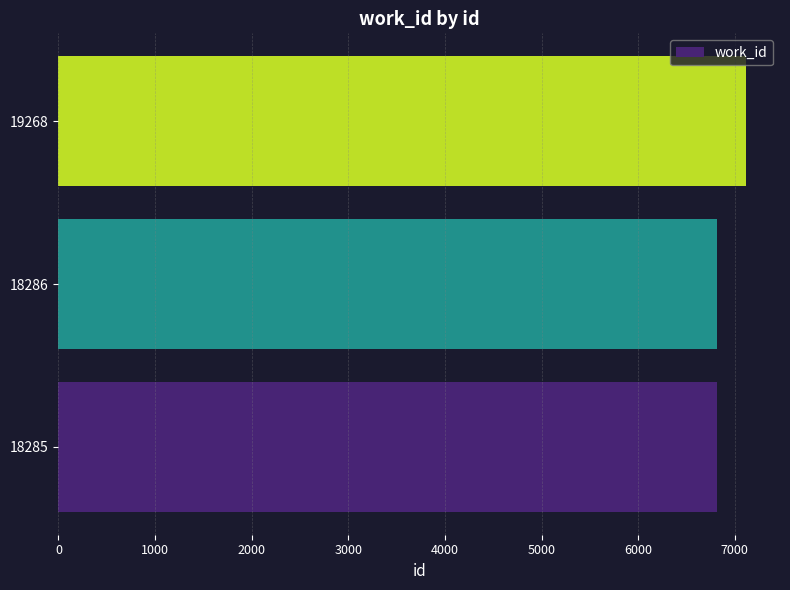

True or false: the data shows 7112 at 19268.

True